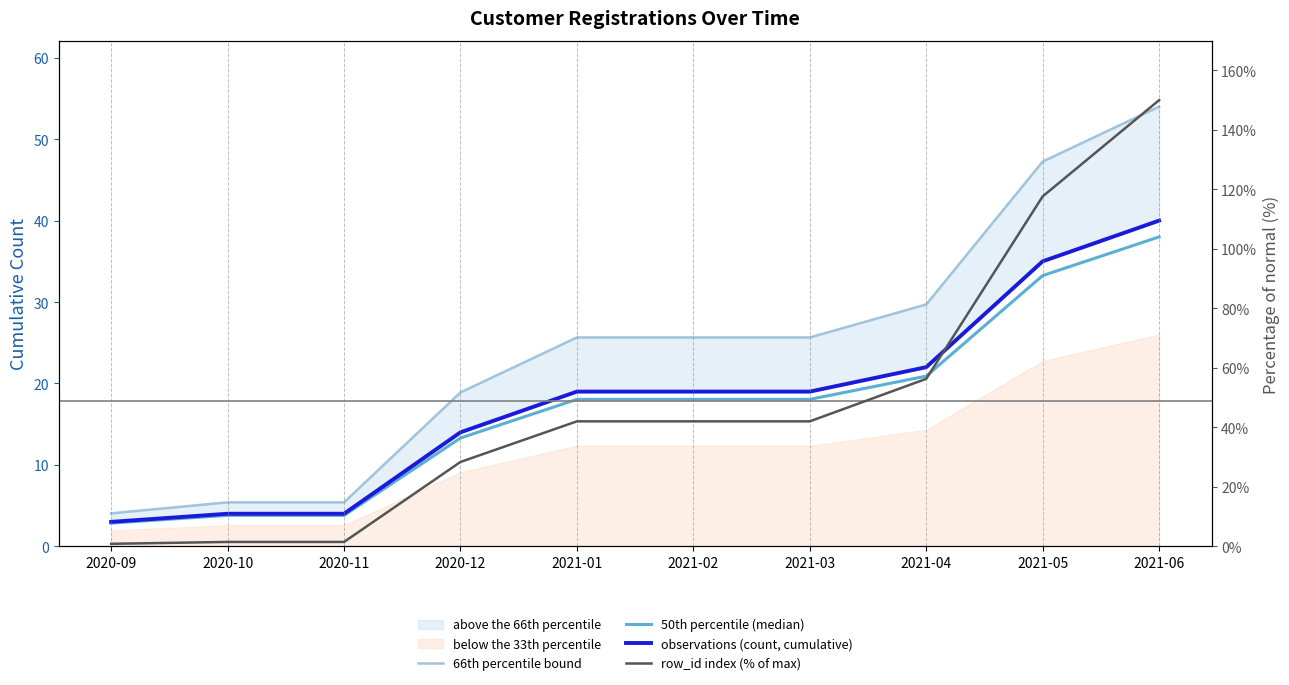

At how many categories does at least one series exceed 108?

2